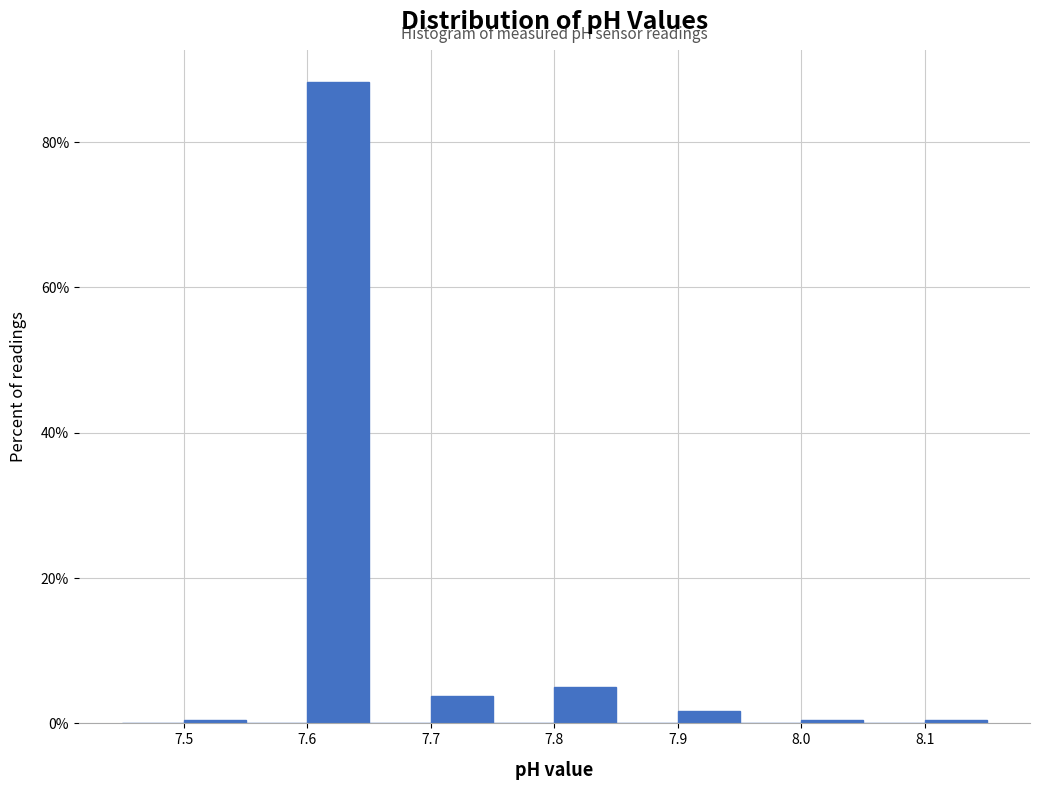

Reading left to right, list every bar in this chart as the range it spans on the x-axis followed by its height. The values are not printed on the chart, so give them approximately, as read against the axis.

7.45 to 7.50: 0
7.50 to 7.55: under 2
7.55 to 7.60: 0
7.60 to 7.65: 88
7.65 to 7.70: 0
7.70 to 7.75: 4
7.75 to 7.80: 0
7.80 to 7.85: 6
7.85 to 7.90: 0
7.90 to 7.95: under 2
7.95 to 8.00: 0
8.00 to 8.05: under 2
8.05 to 8.10: 0
8.10 to 8.15: under 2